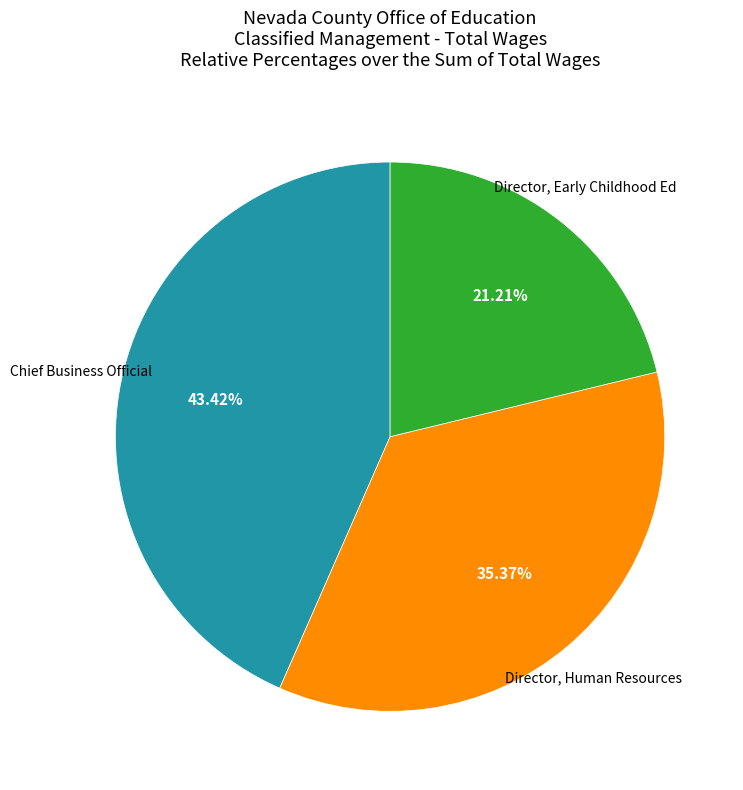

Does any single category account for the majority?

No